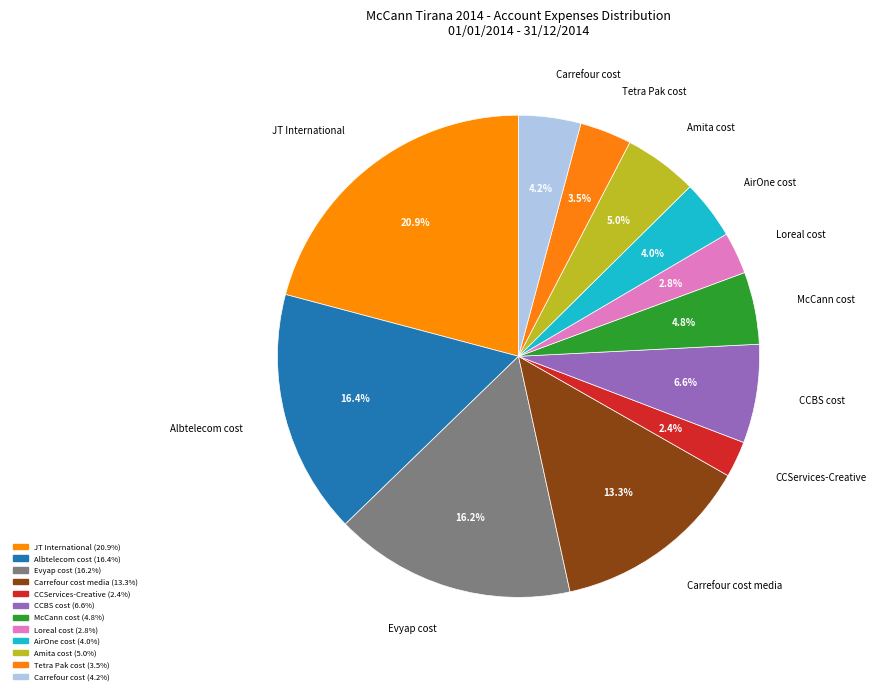

Approximately how many times larger is the value at Evyap cost compared to Loreal cost?

5.8